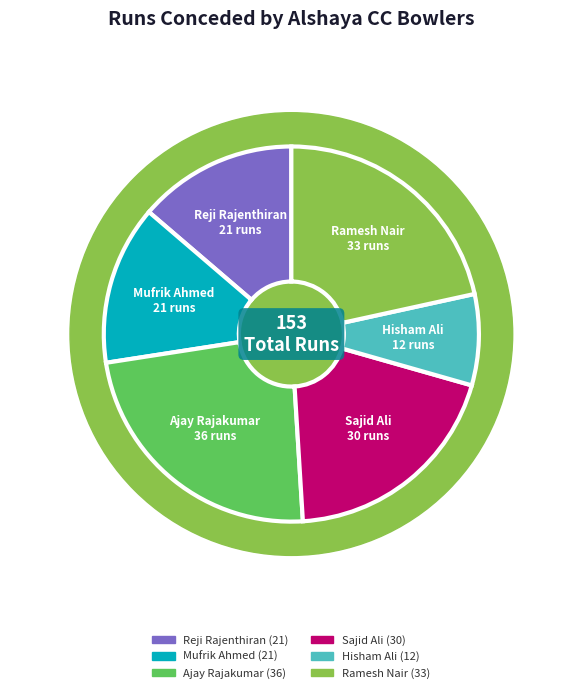

To the nearest percent, what is the difference between the Hisham Ali and Mufrik Ahmed slice percentages?

6%